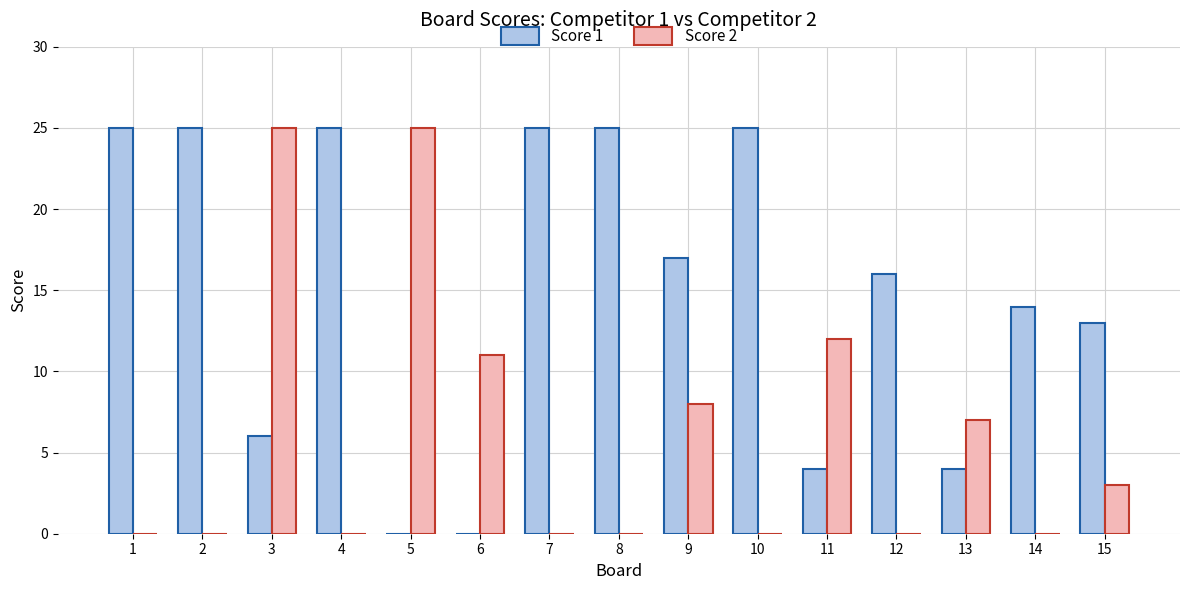

Are the bars horizontal?

No